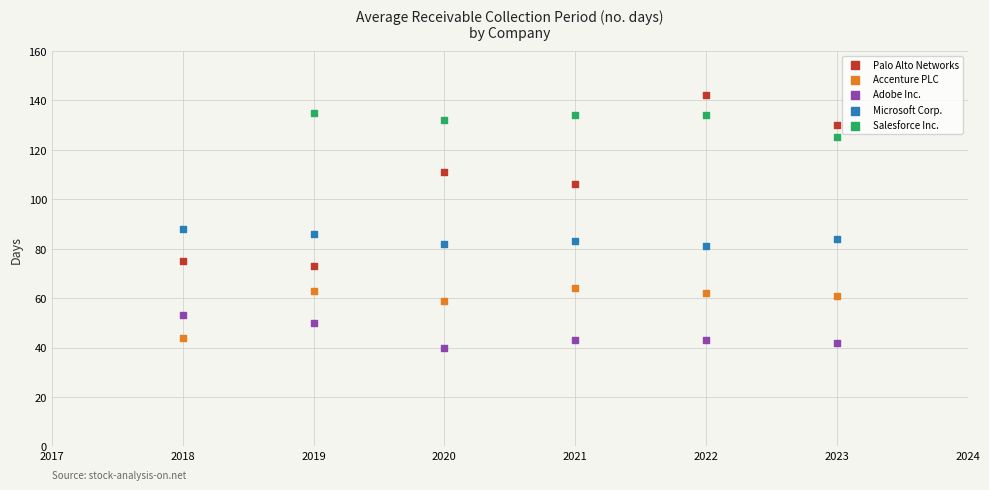

Which series has the widest spread of Y values?

Palo Alto Networks